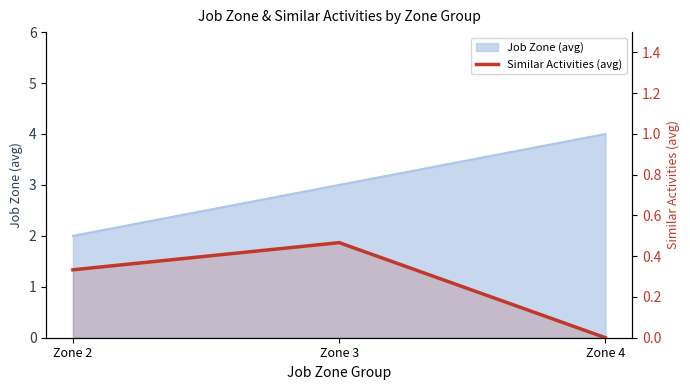

Rank the categories by value from highest to lowest.

Zone 3, Zone 2, Zone 4